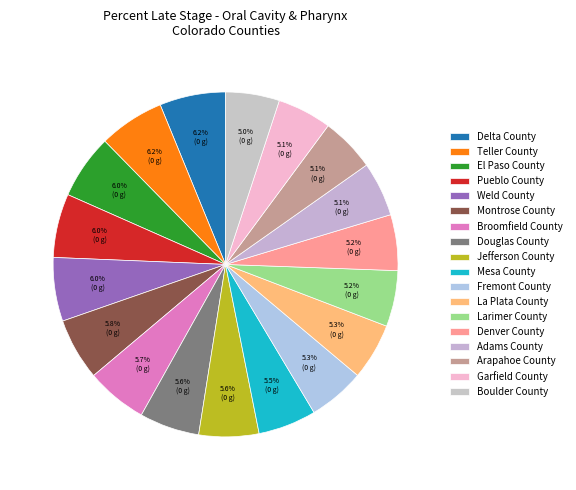

What is the largest slice in the pie chart?

Delta County